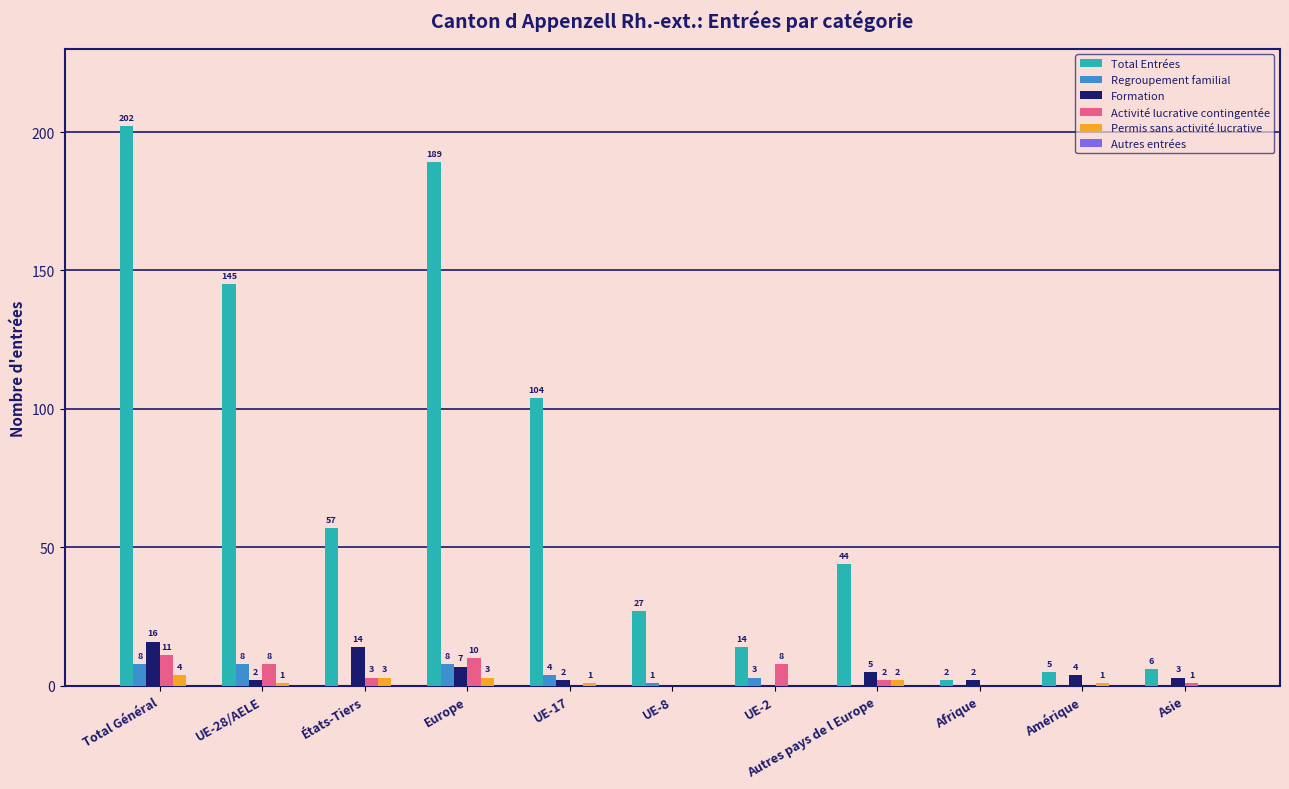

How many positive values does the Formation series have?

9